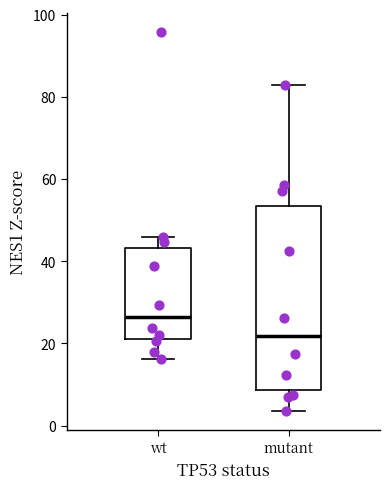

Where does the upper whisker of the box for wt end on the y-axis? The values are not printed on the chart, so give them approximately, as read against the axis.

46